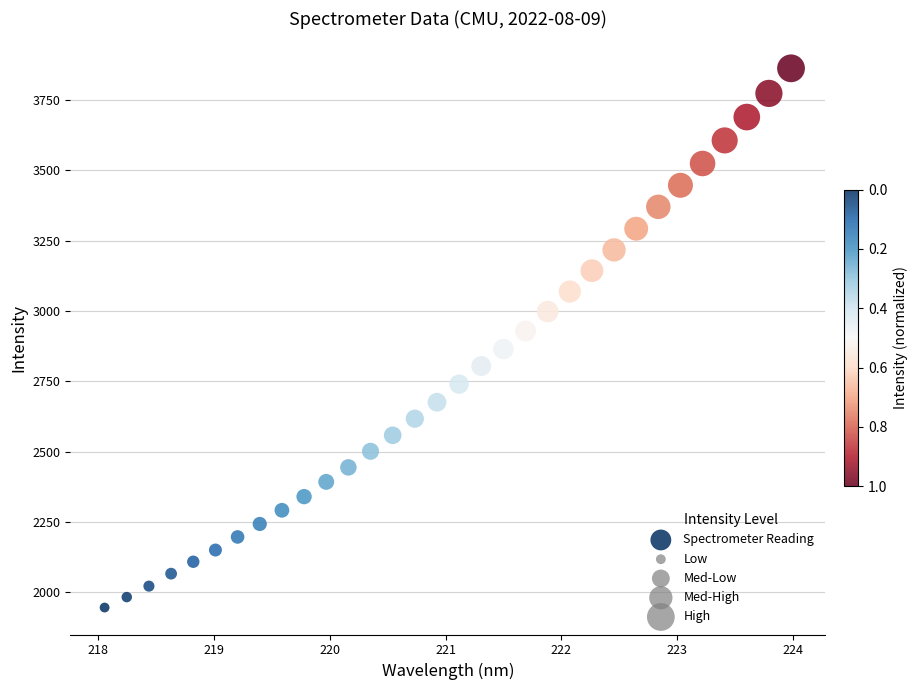

What is the range of X values (max minus min)?

5.9